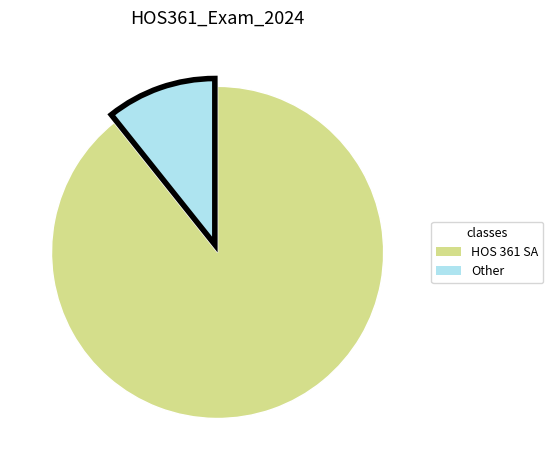

The HOS 361 SA slice represents 79% of the pie. True or false?

False